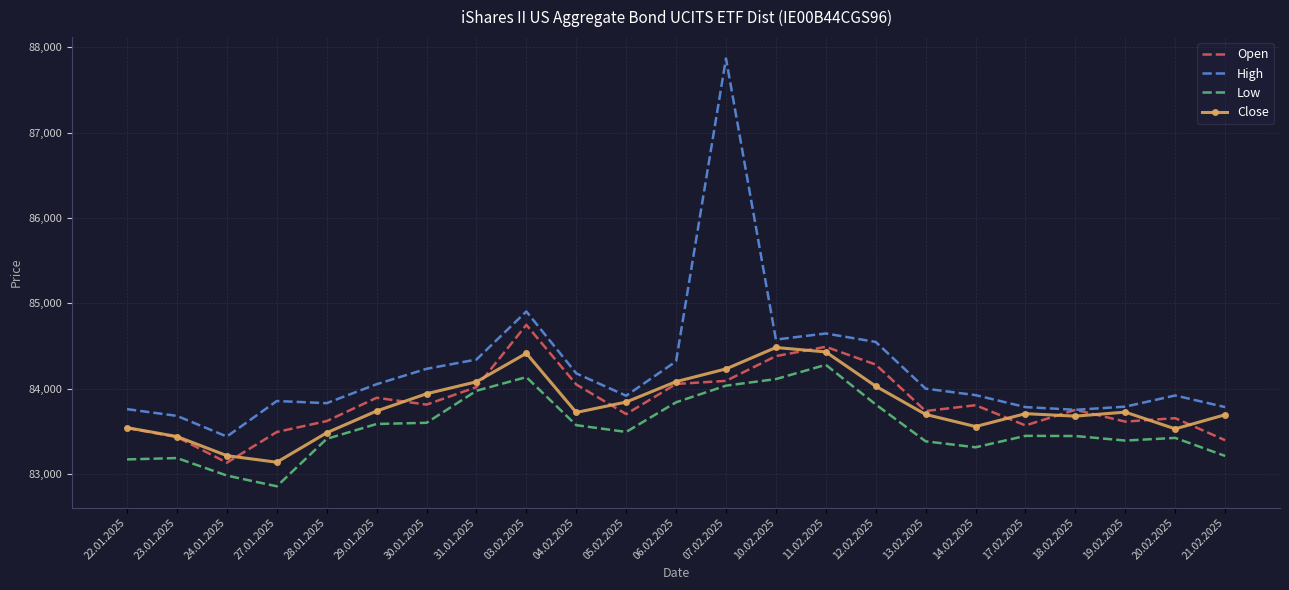

Is it true that Open equals 84020 at 31.01.2025?

True